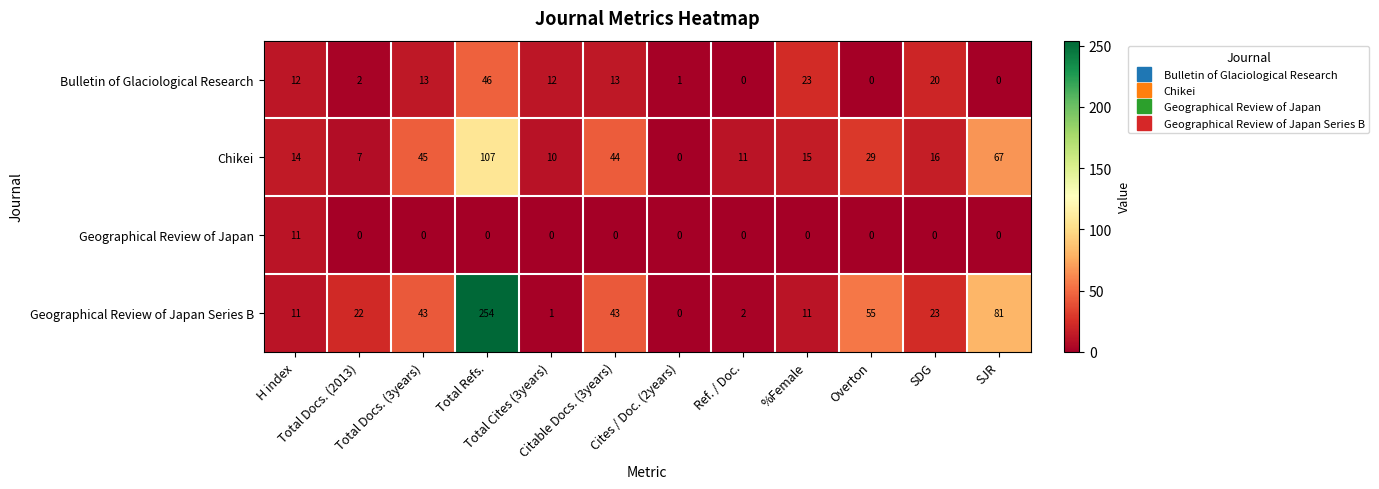

Which series has the largest total across all categories?

Geographical Review of Japan Series B